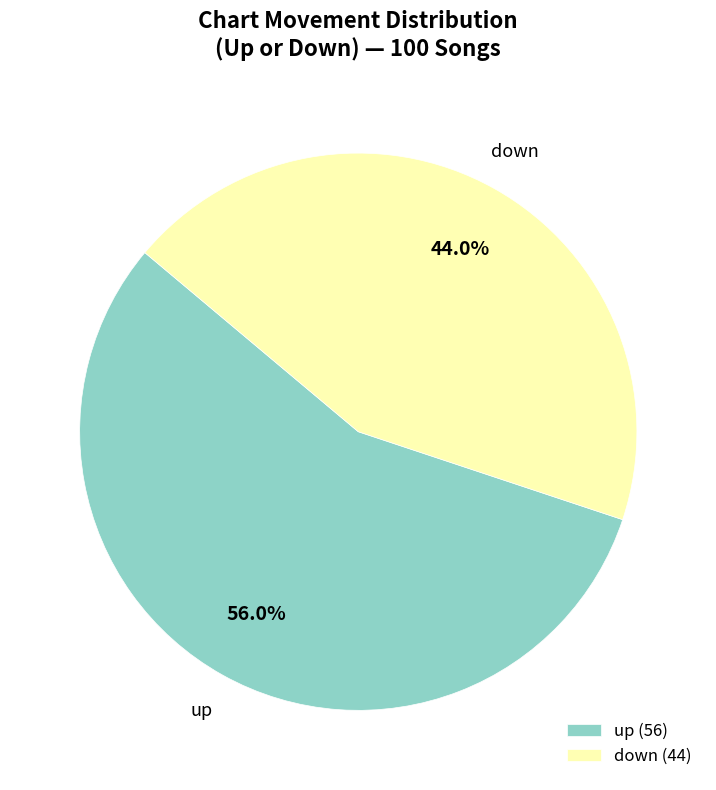

Is it true that up is 66% of the pie?

False